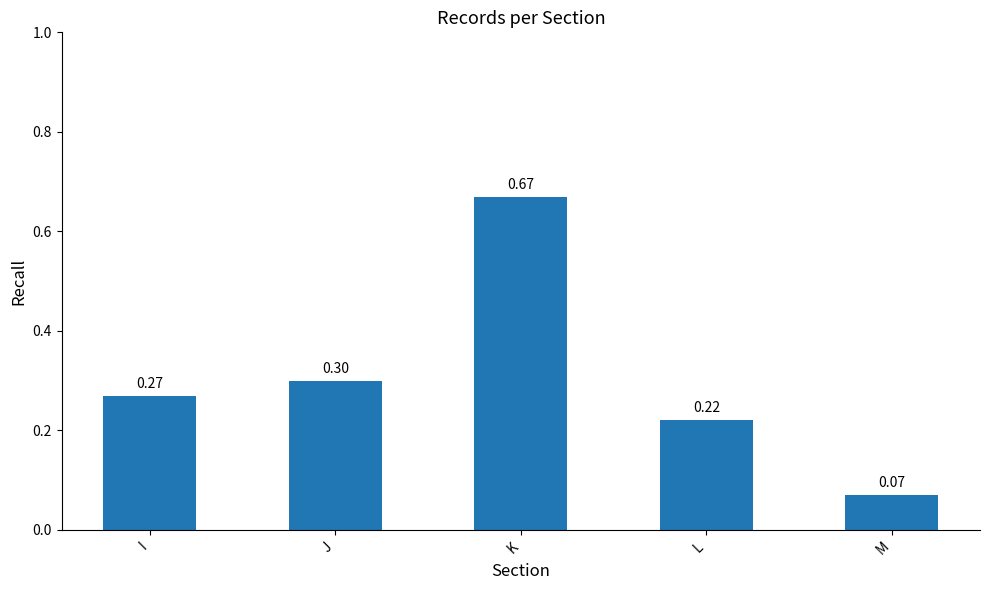

Does the chart contain any negative values?

No